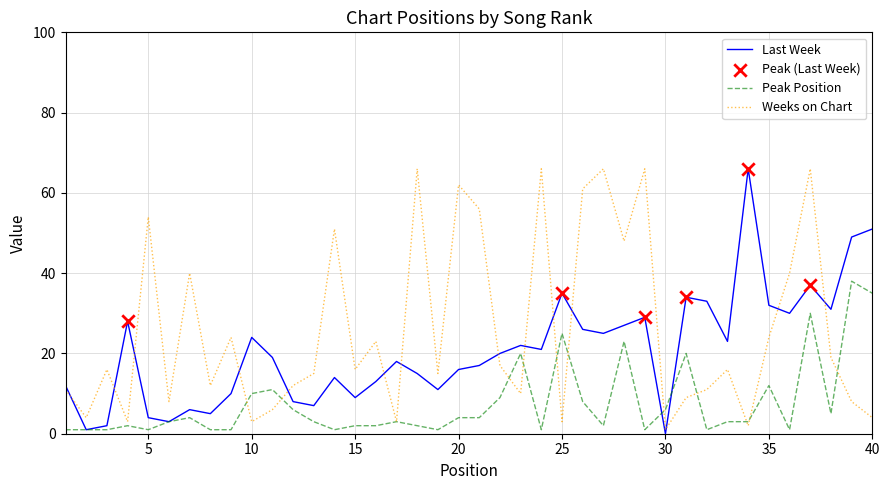

Which series has the largest total across all categories?

Weeks on Chart